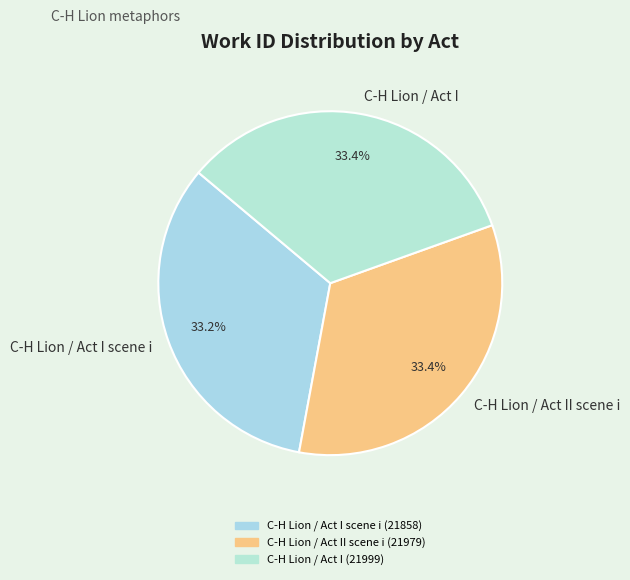

What is the ratio of the value at C-H Lion / Act I to the value at C-H Lion / Act II scene i?

1.0